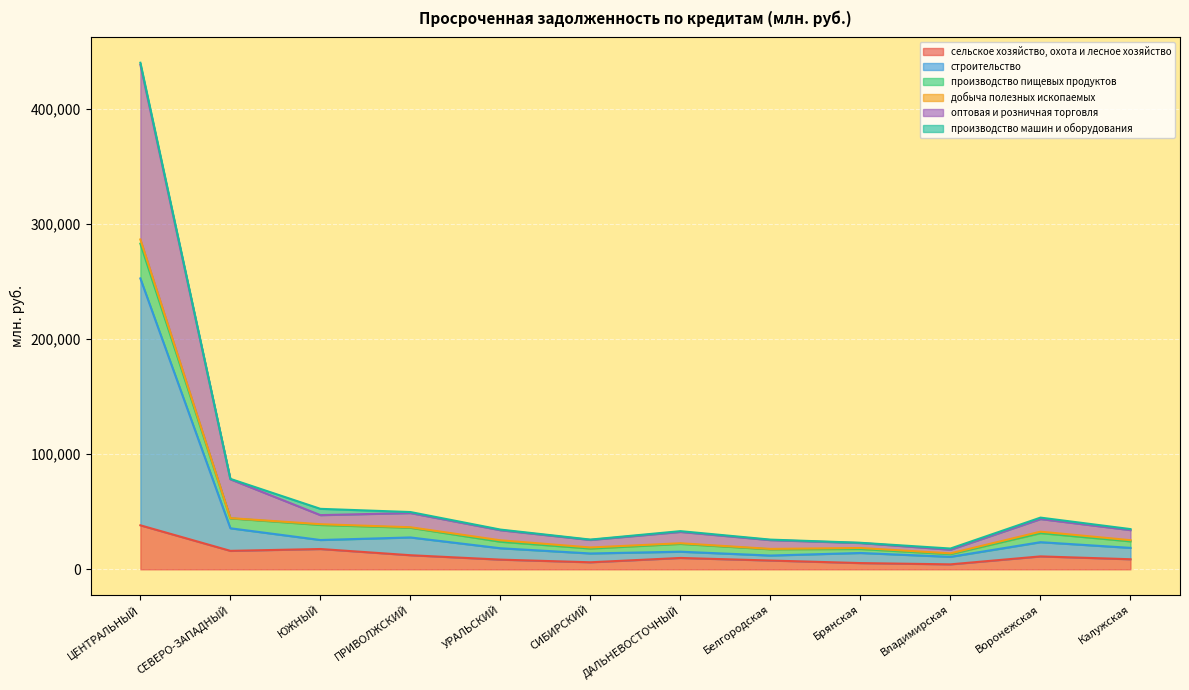

True or false: производство машин и оборудования (line) has more than 0 interior local peaks.

True